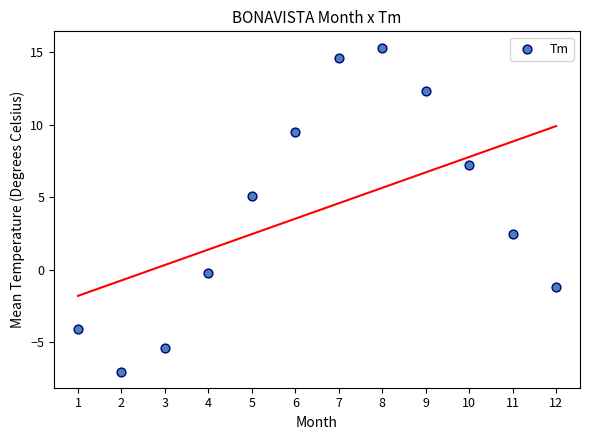

What is the average X value?

6.5